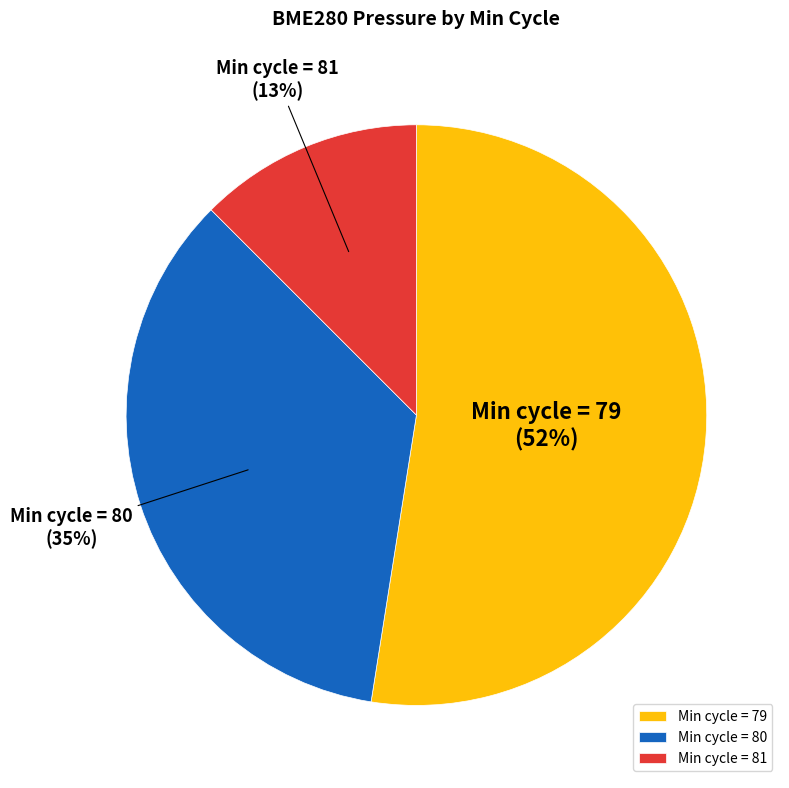

How many slices are in this pie chart?

3